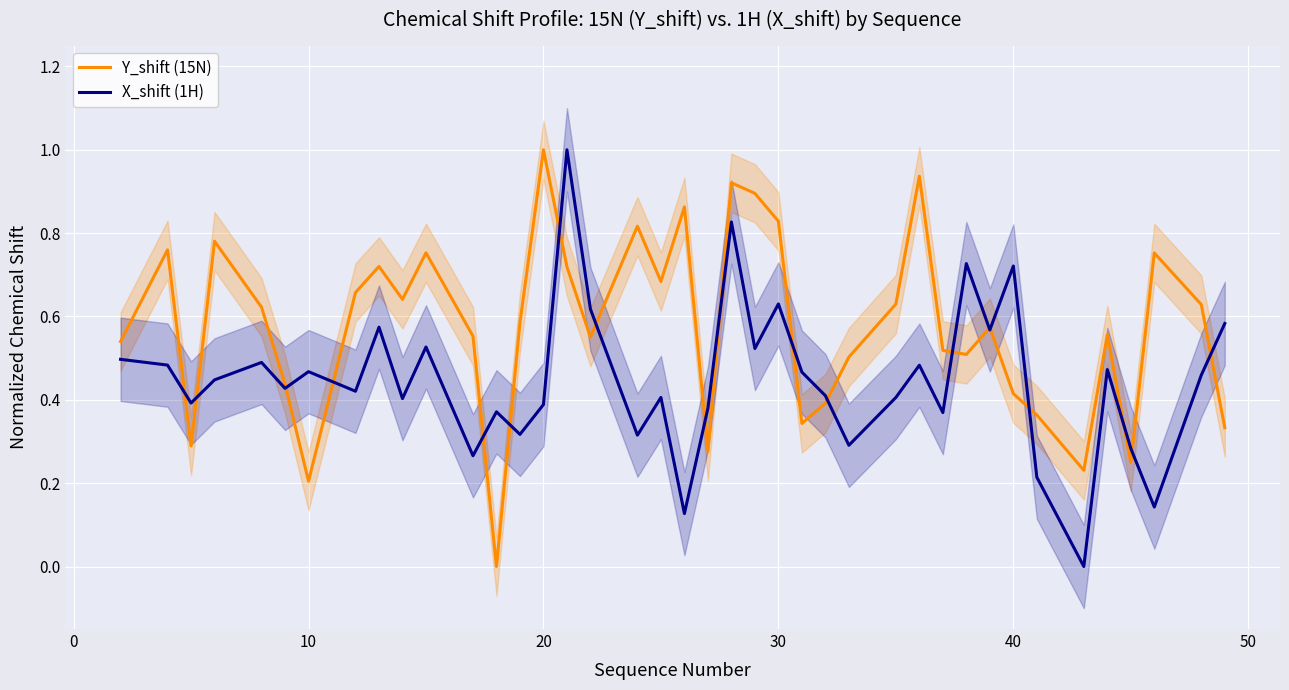

Reading left to right, list all the values displayed in this chart.

Y_shift (15N): 0.5	0.8	0.3	0.8	0.6	0.4	0.2	0.7	0.7	0.6	0.8	0.6	0.0	0.6	1.0	0.7	0.6	0.8	0.7	0.9	0.3	0.9	0.9	0.8	0.3	0.4	0.5	0.6	0.9	0.5	0.5	0.6	0.4	0.4	0.2	0.6	0.2	0.8	0.6	0.3
X_shift (1H): 0.5	0.5	0.4	0.4	0.5	0.4	0.5	0.4	0.6	0.4	0.5	0.3	0.4	0.3	0.4	1.0	0.6	0.3	0.4	0.1	0.4	0.8	0.5	0.6	0.5	0.4	0.3	0.4	0.5	0.4	0.7	0.6	0.7	0.2	0.0	0.5	0.3	0.1	0.5	0.6